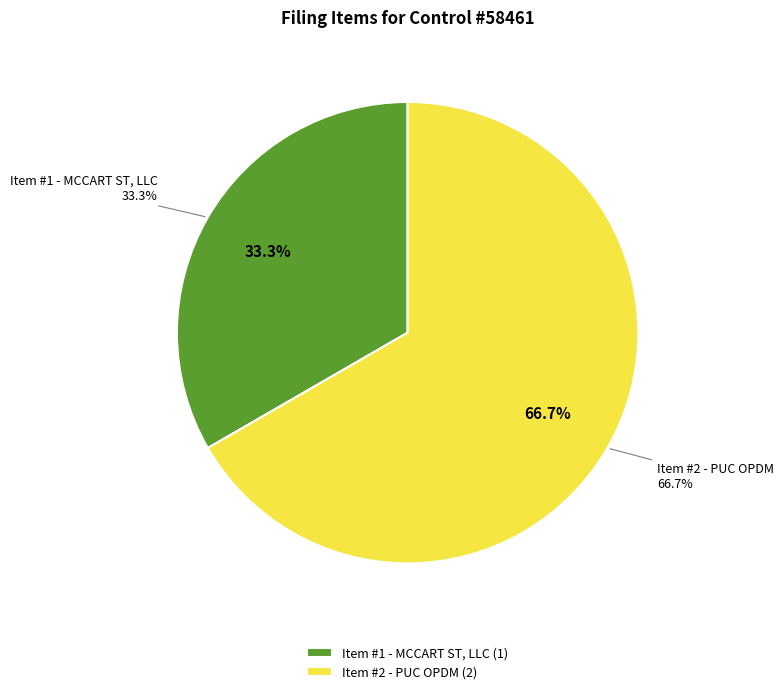

To the nearest percent, what is the difference between the Item #2 - PUC OPDM and Item #1 - MCCART ST, LLC slice percentages?

33%